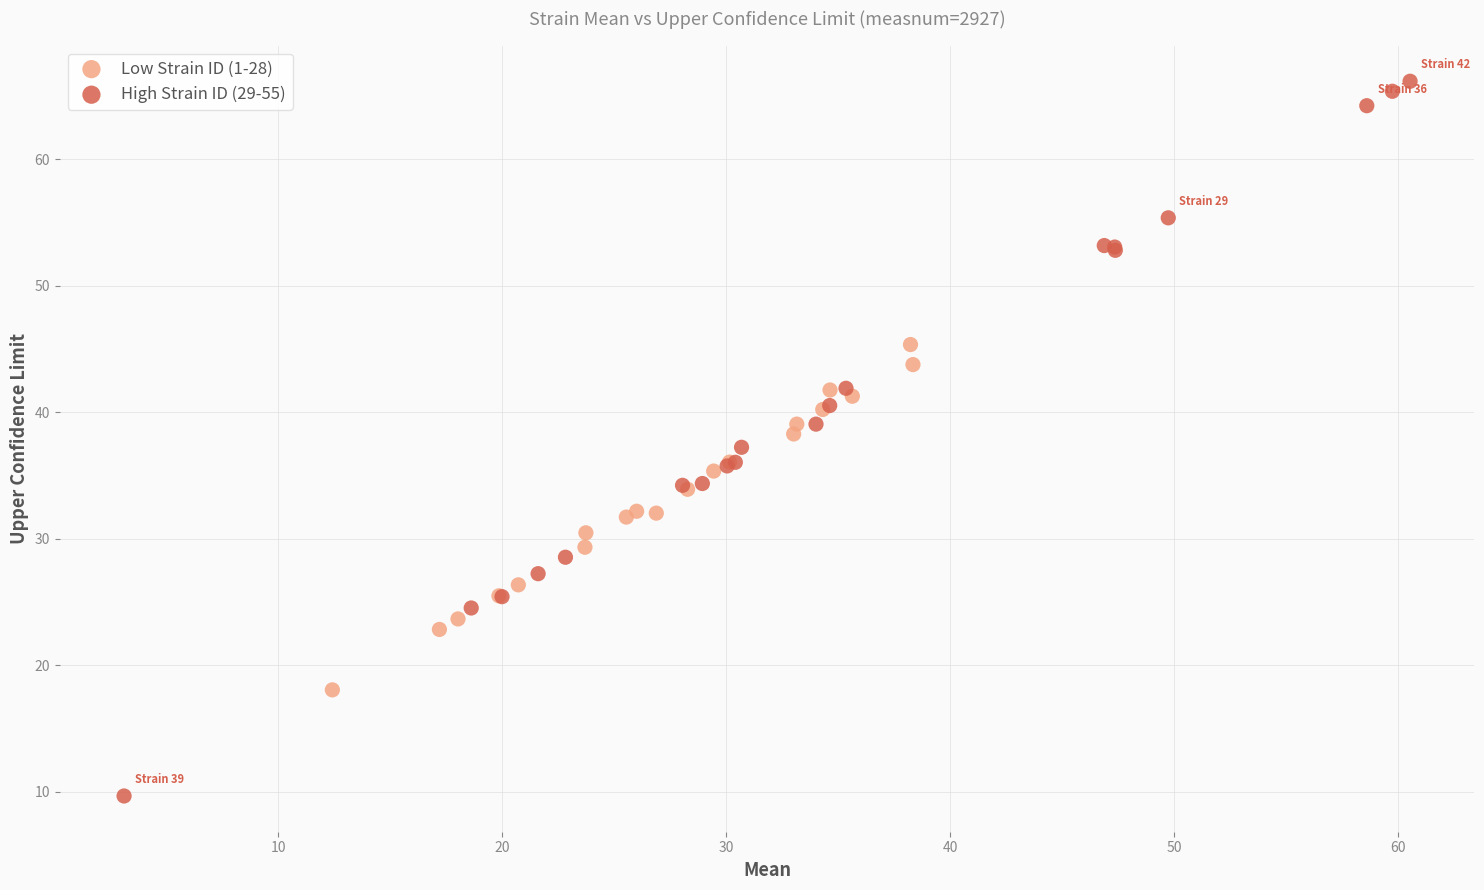

Which series has the largest Y range (max minus min)?

High Strain ID (29-55)